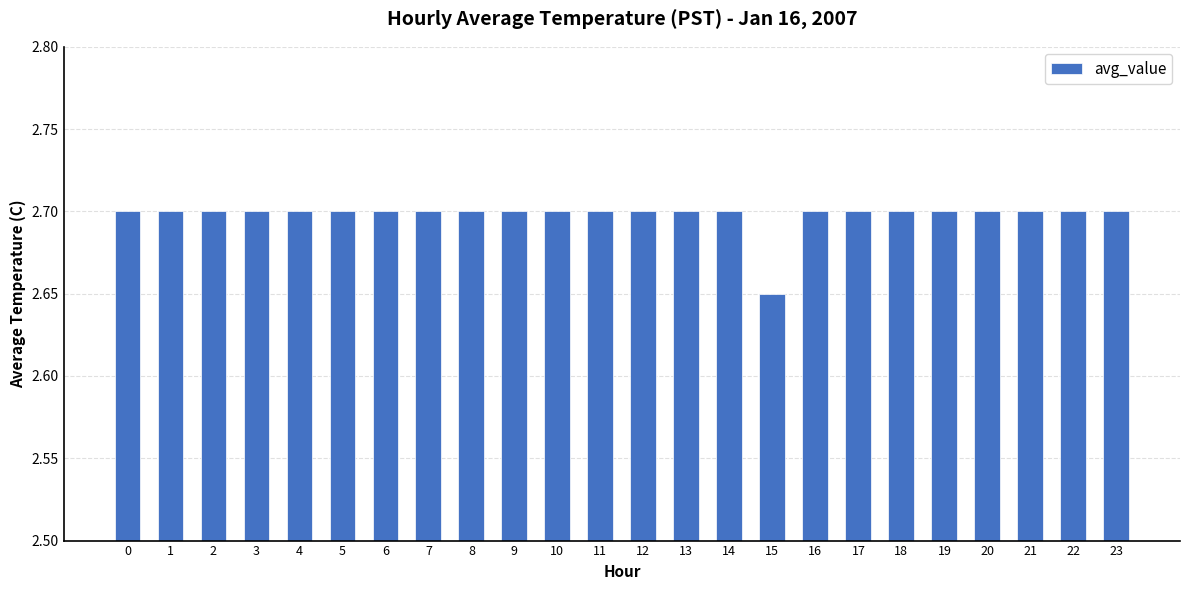

What is the ratio of the value at 14 to the value at 17?

1.0